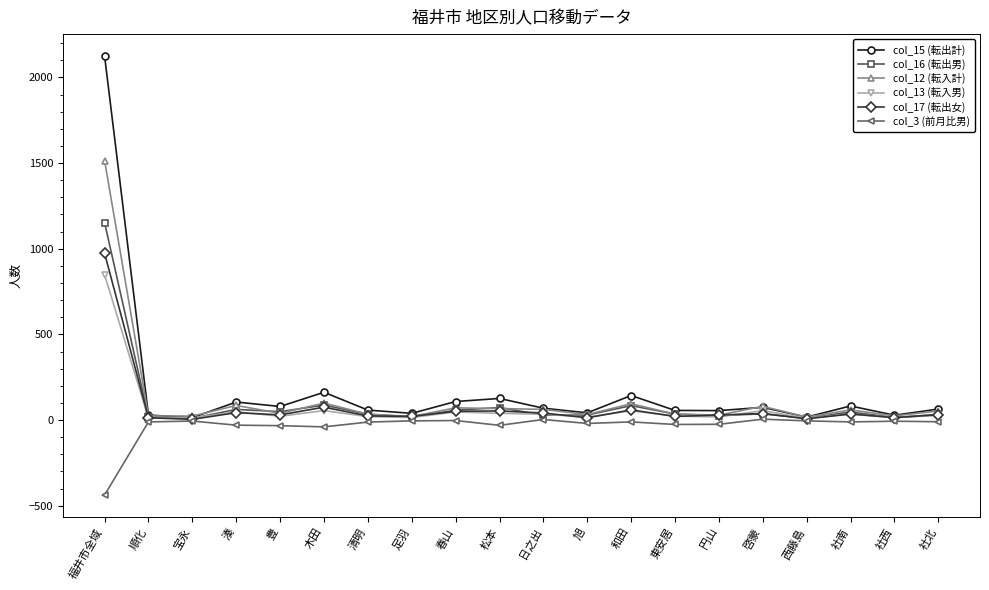

Which series has the largest total across all categories?

col_15 (転出計)